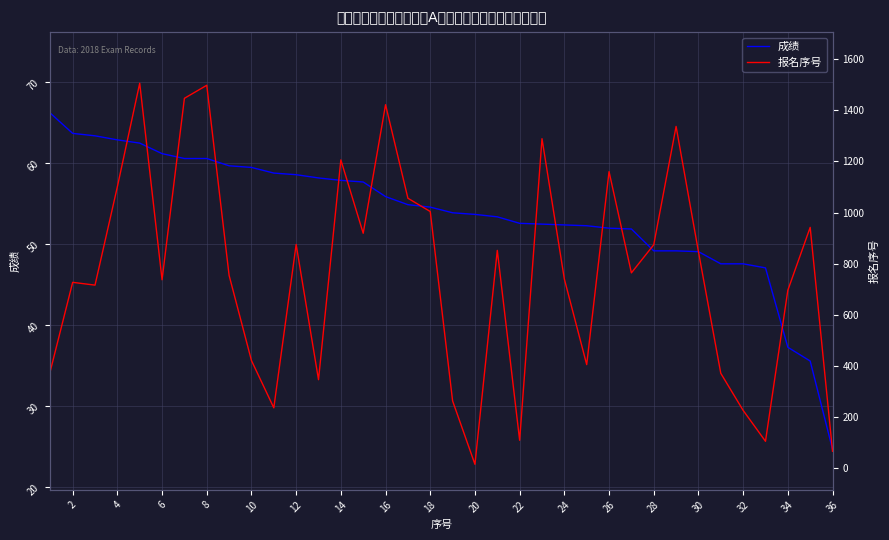

What is the minimum value for 成绩?

24.6